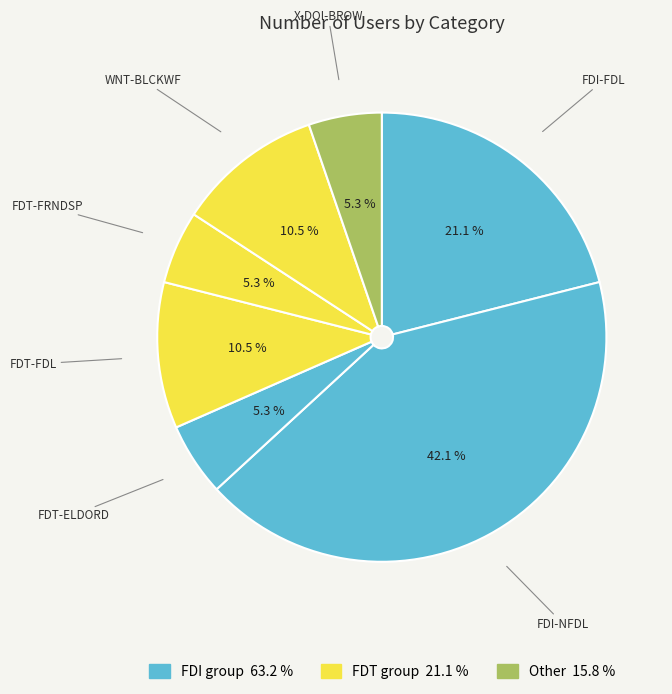

What percentage is the FDI-FDL slice, to the nearest percent?

21%